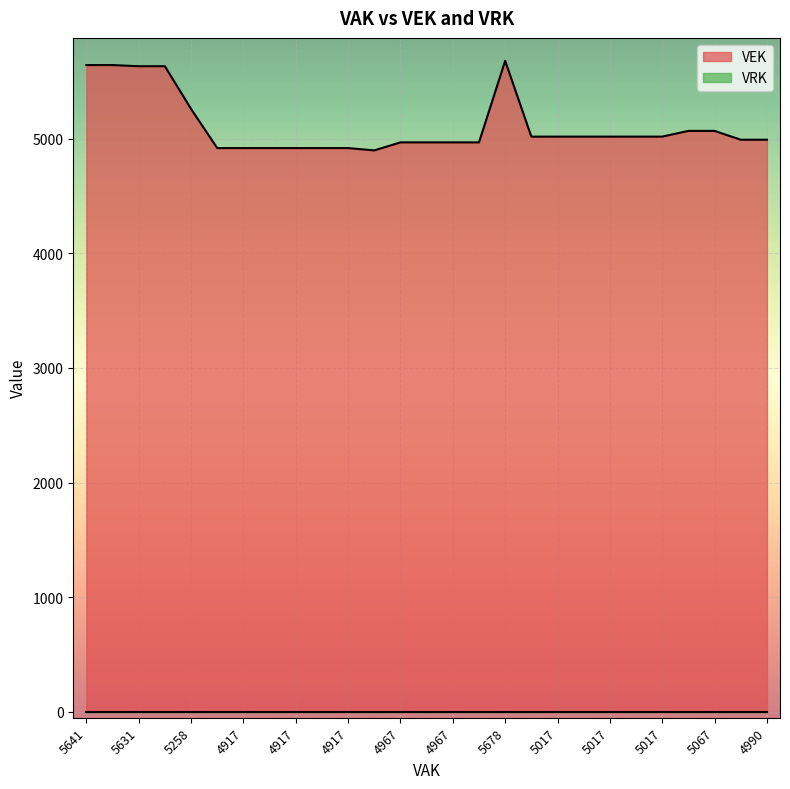

Read the value at 4990.

4990